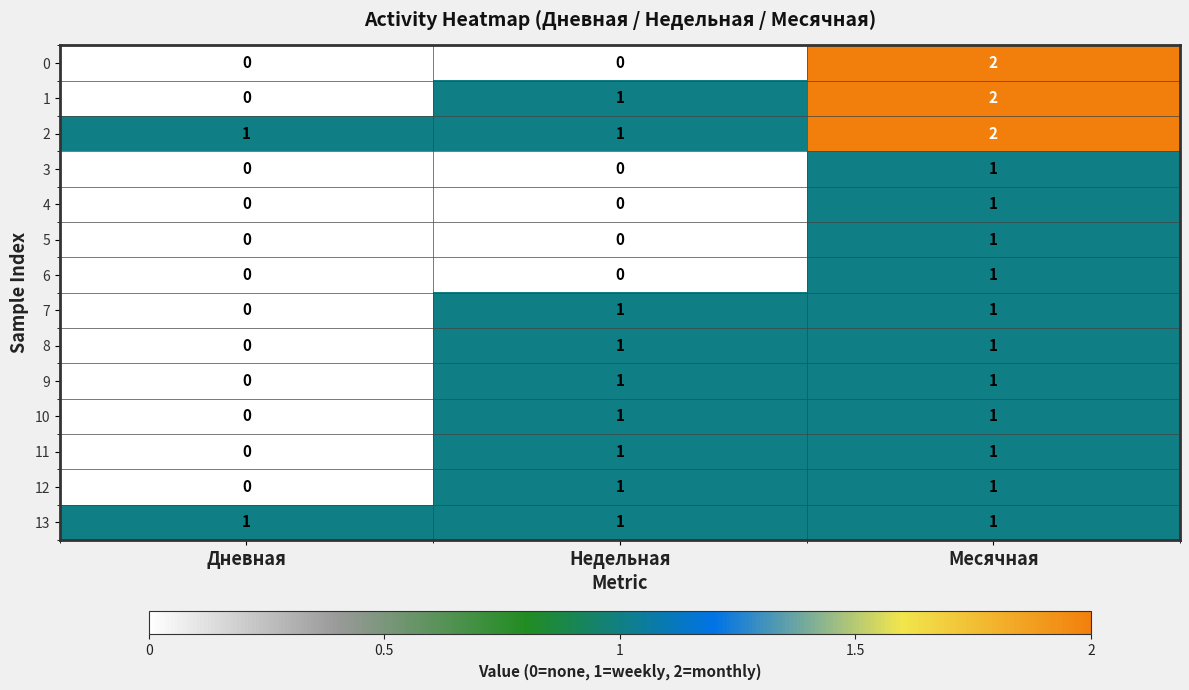

How many series are shown in this chart?

14